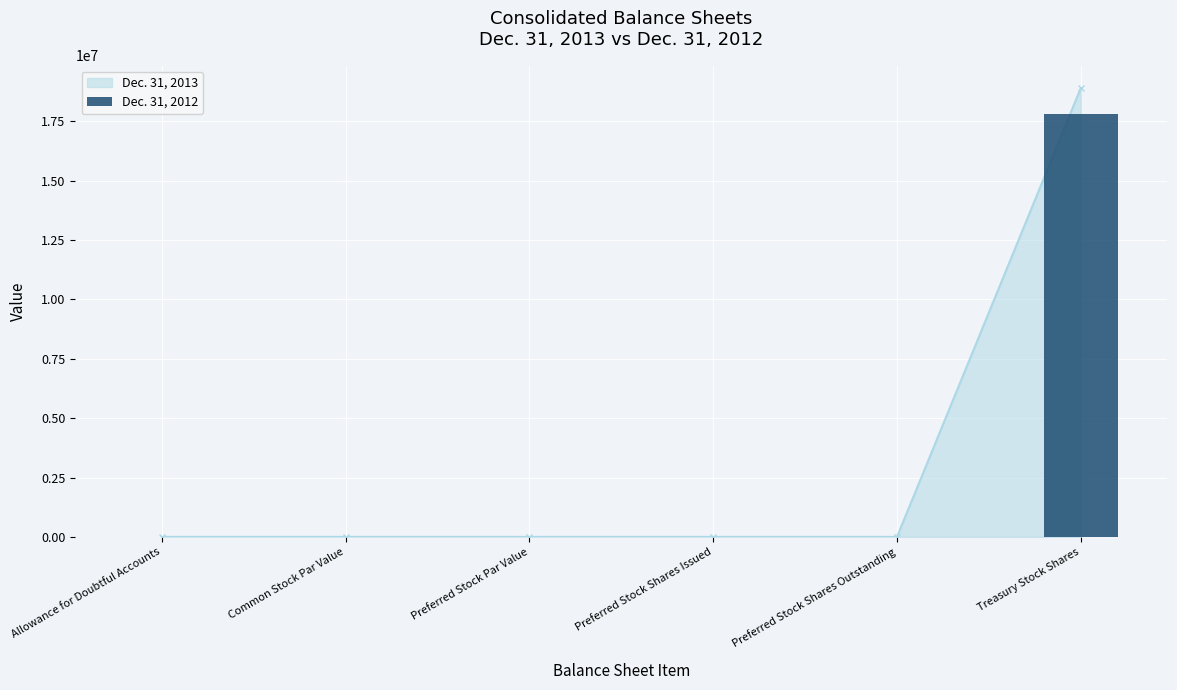

How many values are above zero?

4